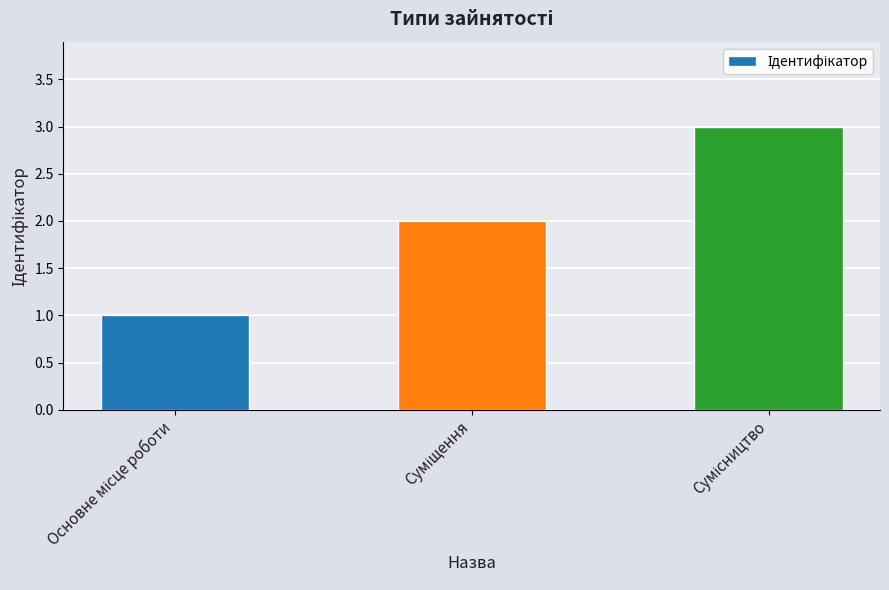

What is the sum of all values?

6